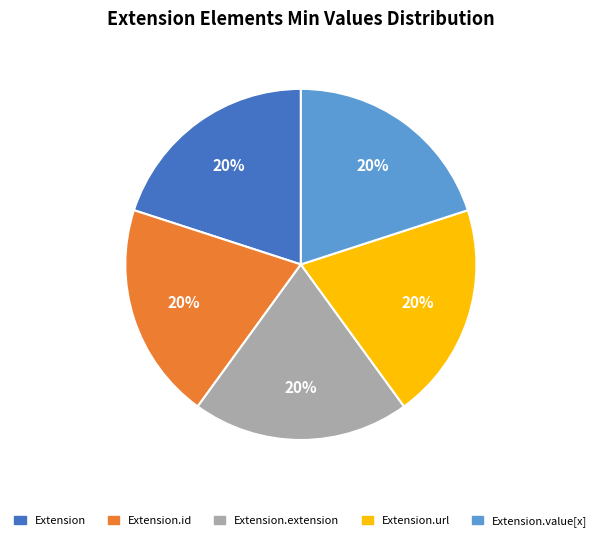

To the nearest percent, what portion does Extension.url represent?

20%